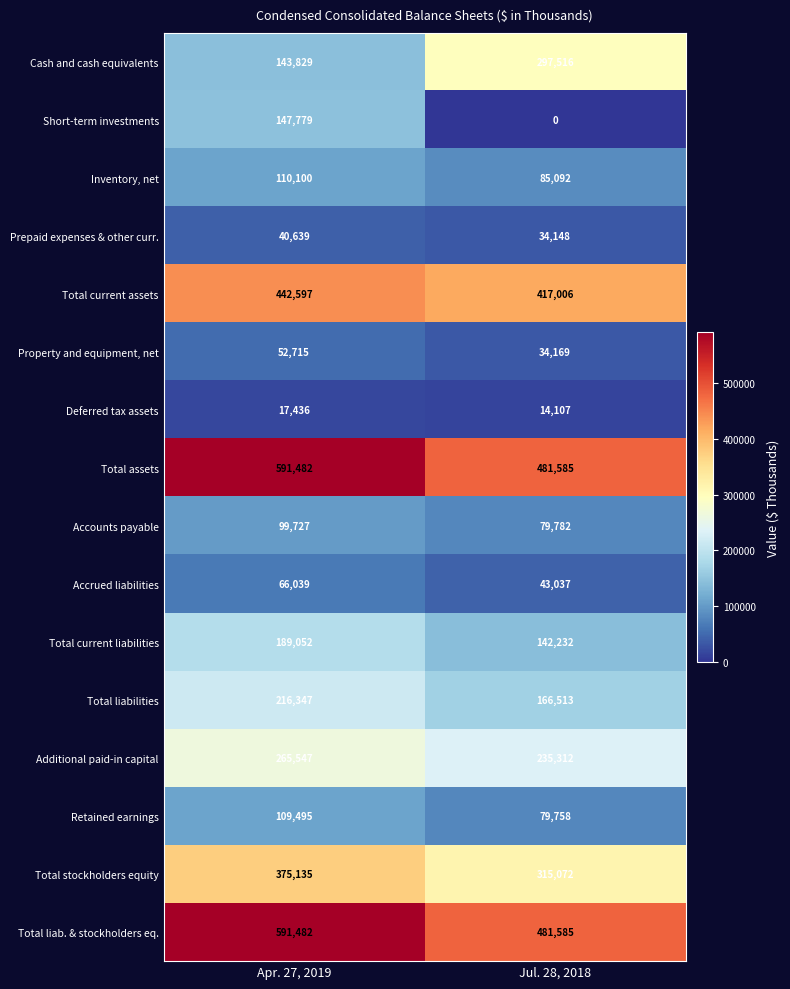

The Total current liabilities series shows 142232 at Jul. 28, 2018. True or false?

True